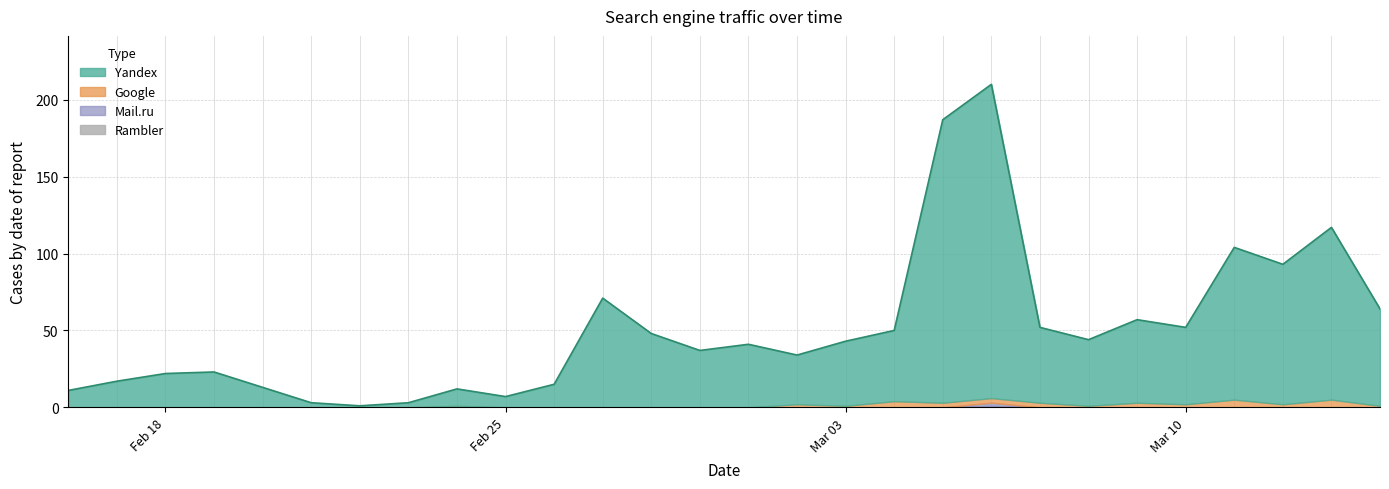

At 2020-03-12, list the series in order from smallest to largest.

Mail.ru, Rambler, Google, Yandex